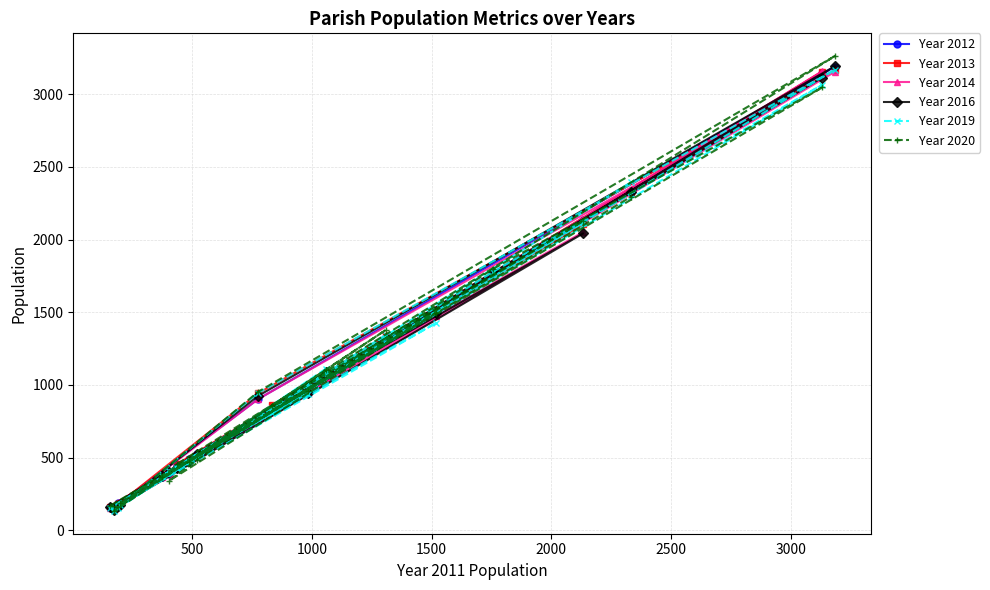

How many intersections are there between Year 2019 and Year 2020?

8